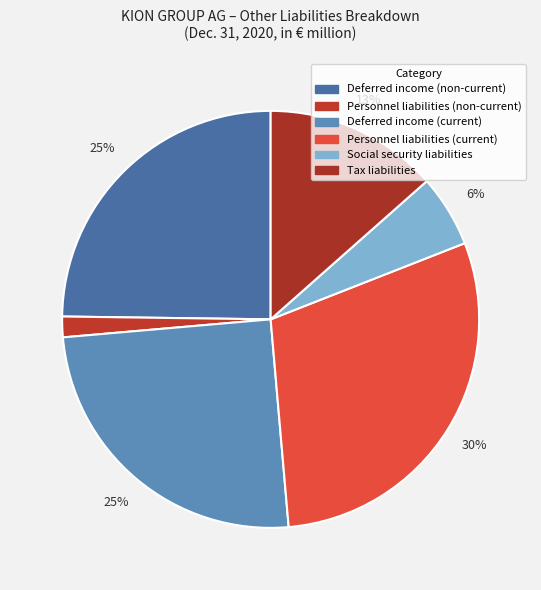

What is the ratio of the value at Tax liabilities to the value at Social security liabilities?

2.4